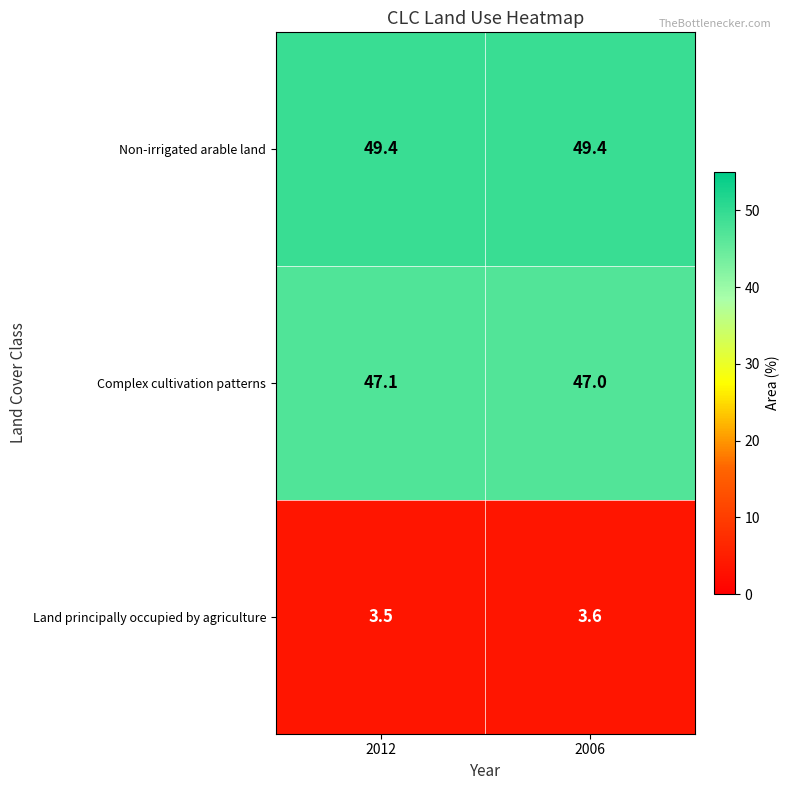

At how many categories does at least one series exceed 15?

2